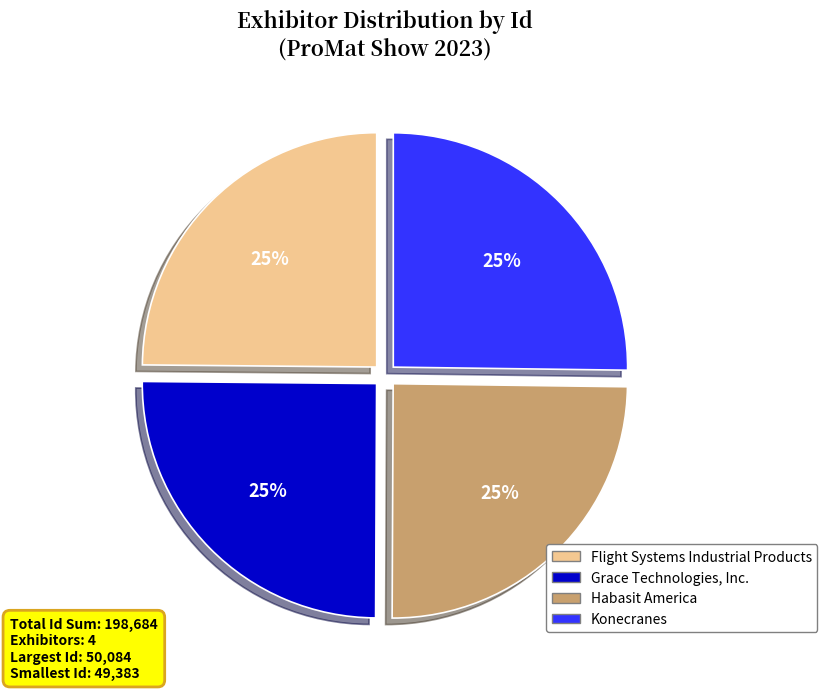

To the nearest percent, what percentage of the pie is Konecranes?

25%